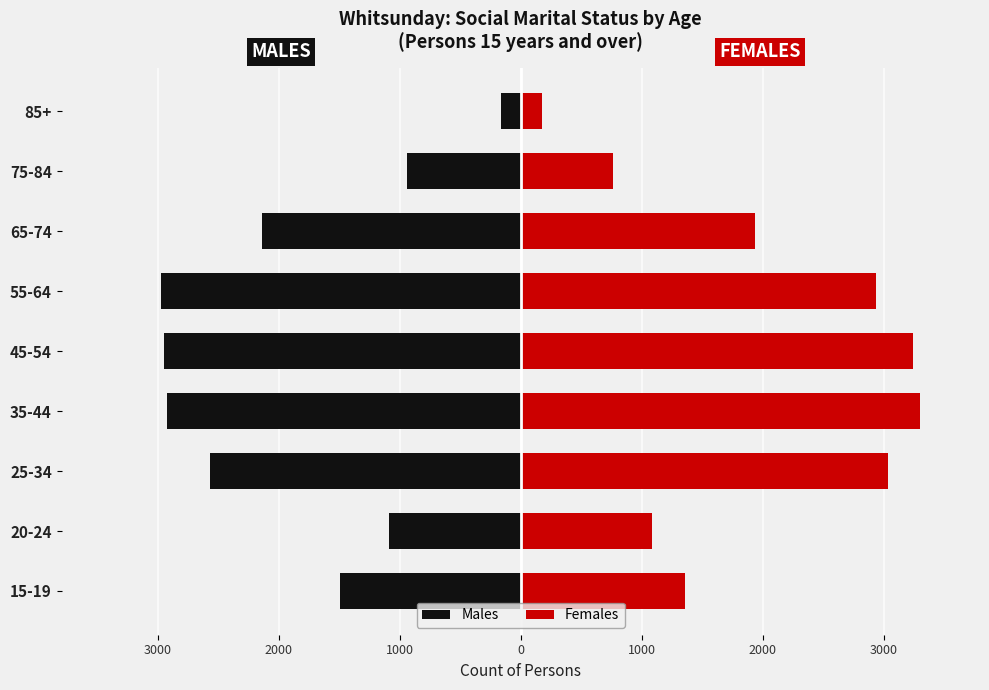

Is it true that Males equals -267 at 85+?

False